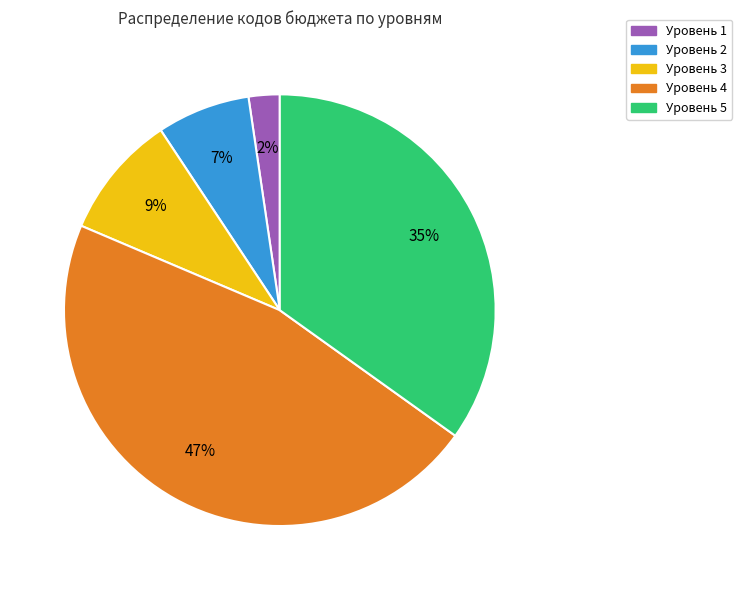

Is there a majority slice in this chart?

No